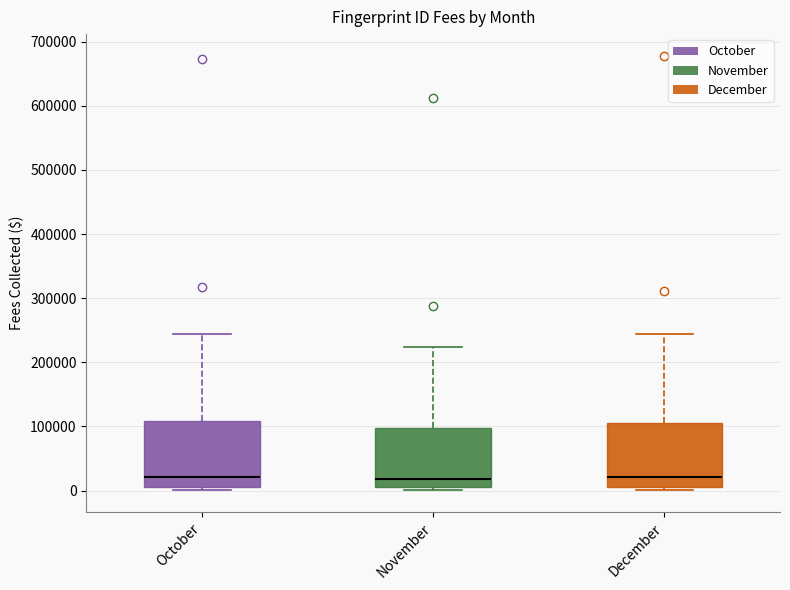

Reading left to right, transcribe this box plot: for each box, give where its median line is, the range the box spans, and where its two whiskers end, as read against the y-axis. The values are not printed on the chart, so give them approximately, as read against the axis.

October: median 20000, box 10000 to 110000, whiskers 0 to 240000
November: median 20000, box 0 to 100000, whiskers 0 (just below the box's lower edge) to 220000
December: median 20000, box 10000 to 110000, whiskers 0 to 240000